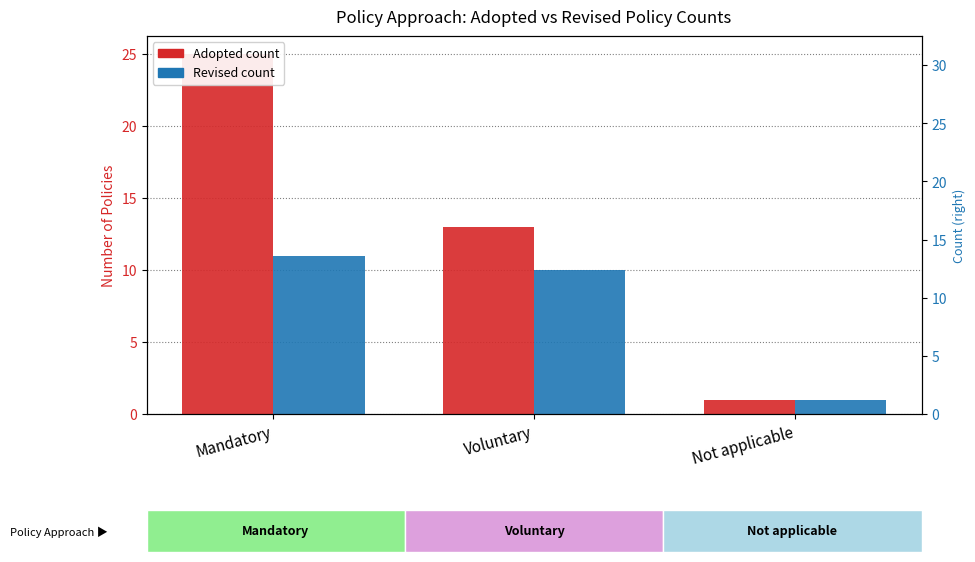

Rank the series by their maximum value, from lowest to highest.

Revised, Adopted